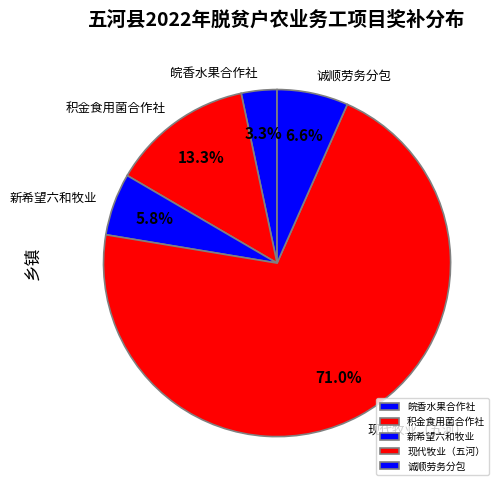

Rank the categories by value from highest to lowest.

现代牧业（五河）, 积金食用菌合作社, 诚顺劳务分包, 新希望六和牧业, 皖香水果合作社